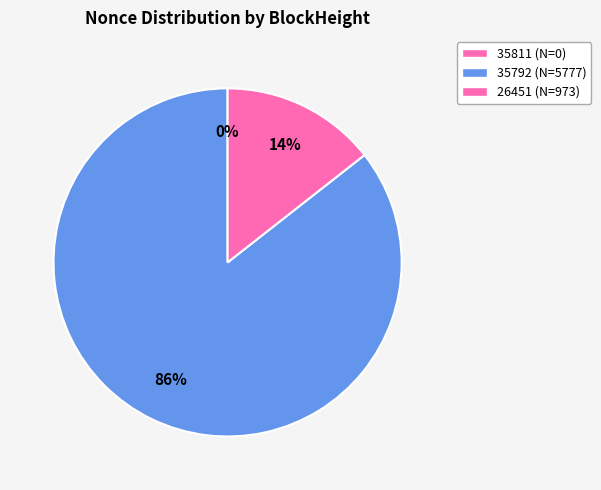

Does any single category account for the majority?

Yes